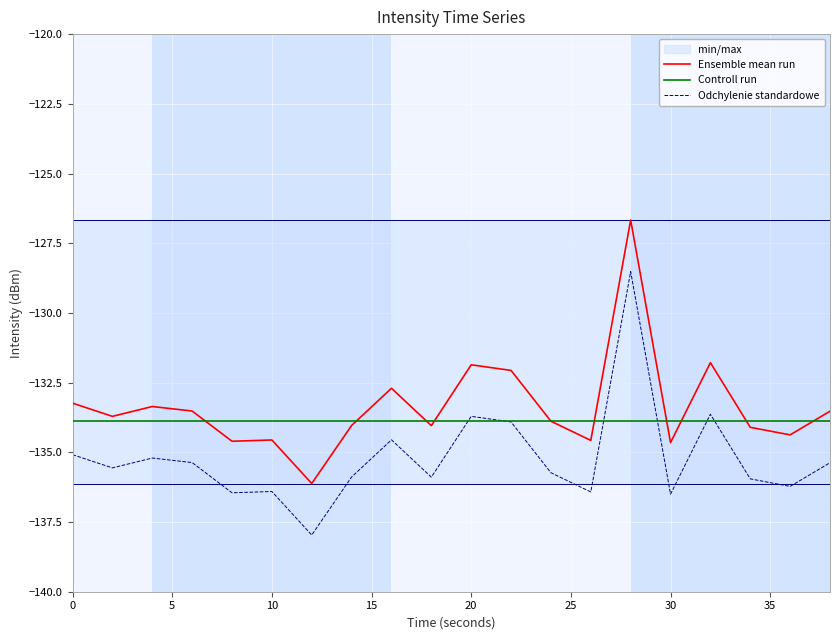

True or false: Odchylenie standardowe has more than 1 points higher than both neighbors.

True